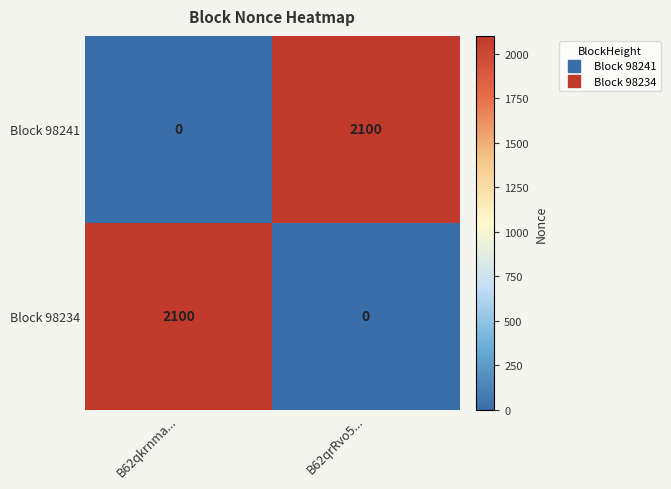

Is it true that Block 98234 equals 2100 at B62qkrnma...?

True